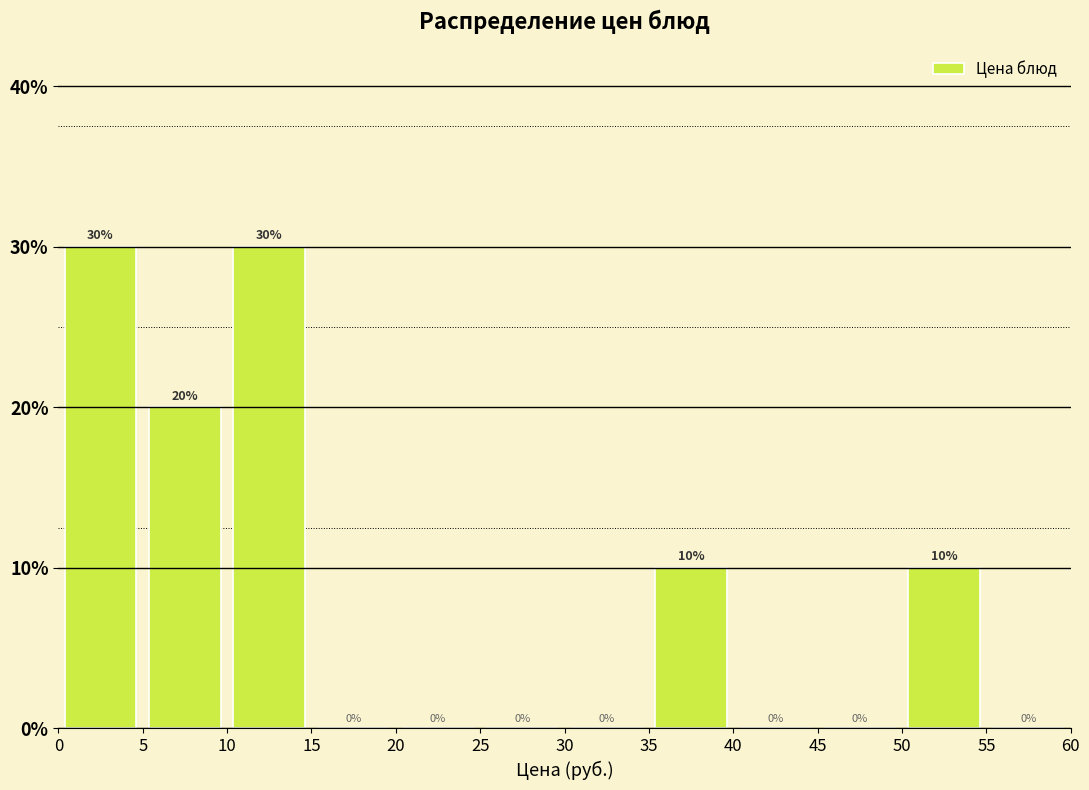

How tall is the bar that spans 0 to 5 on the x-axis?

30